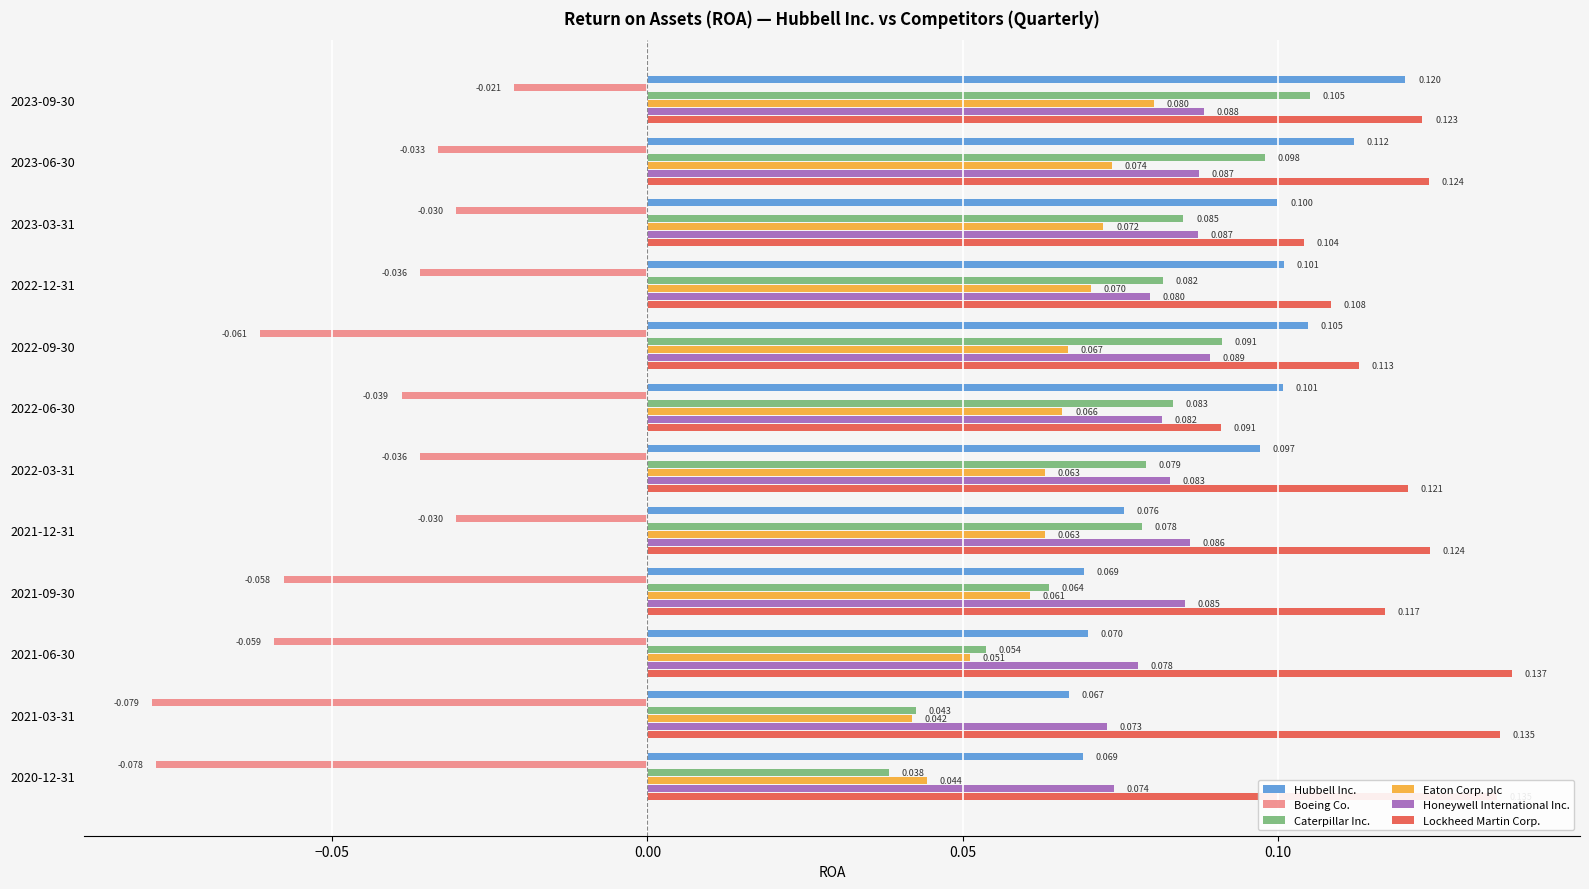

List the series in order of their peak value, lowest first.

Boeing Co., Eaton Corp. plc, Honeywell International Inc., Caterpillar Inc., Hubbell Inc., Lockheed Martin Corp.